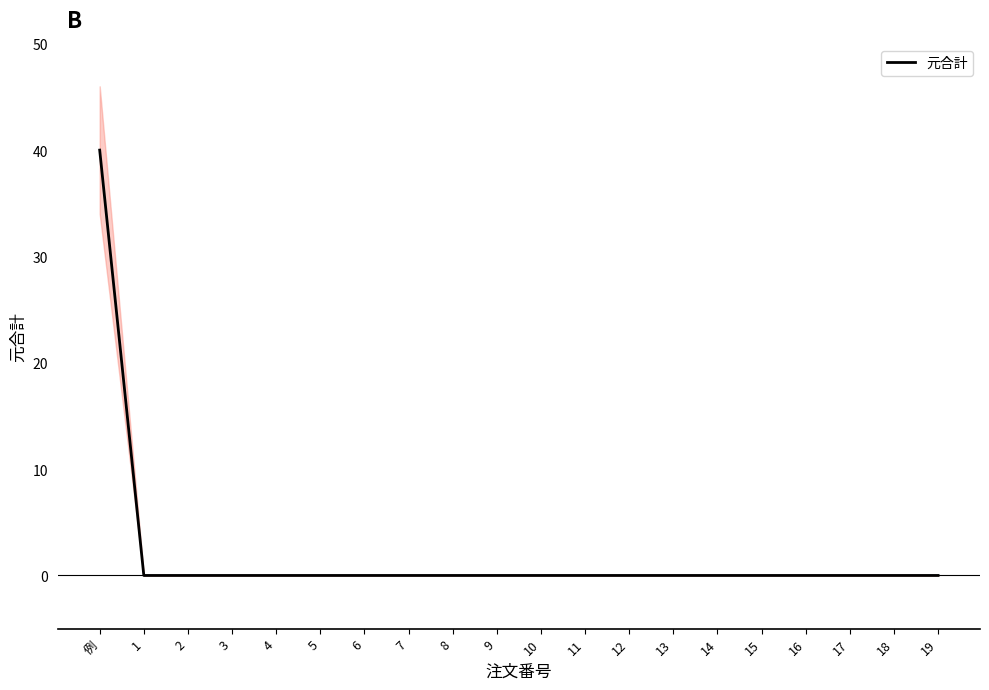

What is the average value?

2